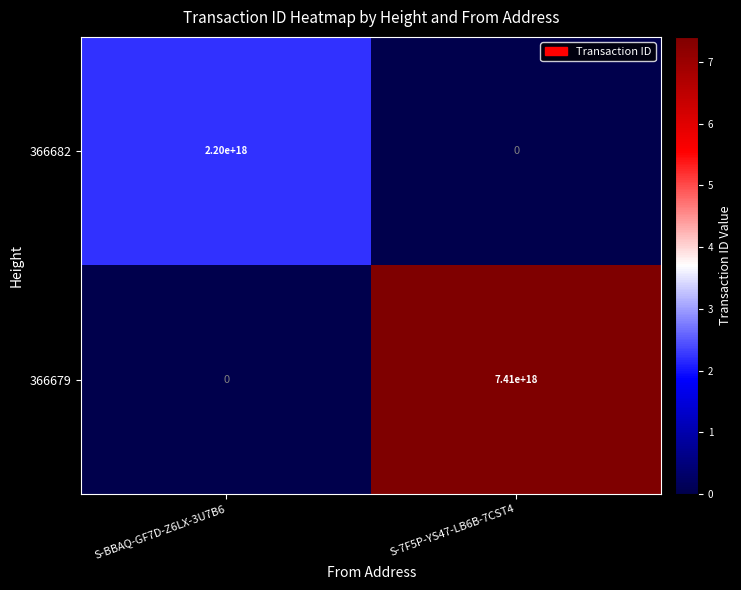

Which series has the largest range (max minus min)?

366679